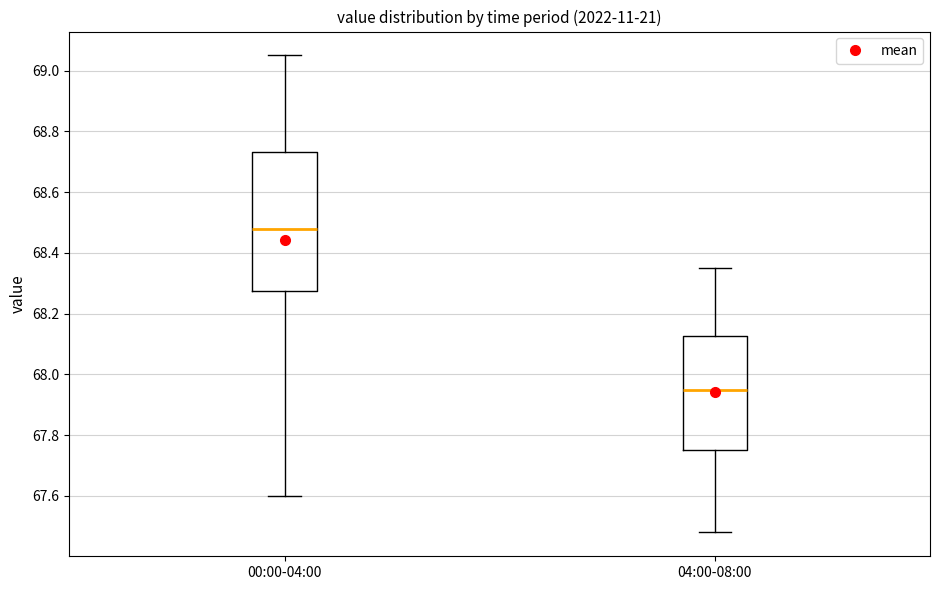

Reading left to right, read every box against the y-axis: the position of its median line, the range the box covers, and the ends of its whiskers. The values are not printed on the chart, so give them approximately, as read against the axis.

00:00-04:00: median 68.48, box 68.28 to 68.74, whiskers 67.60 to 69.06
04:00-08:00: median 67.96, box 67.76 to 68.12, whiskers 67.48 to 68.36